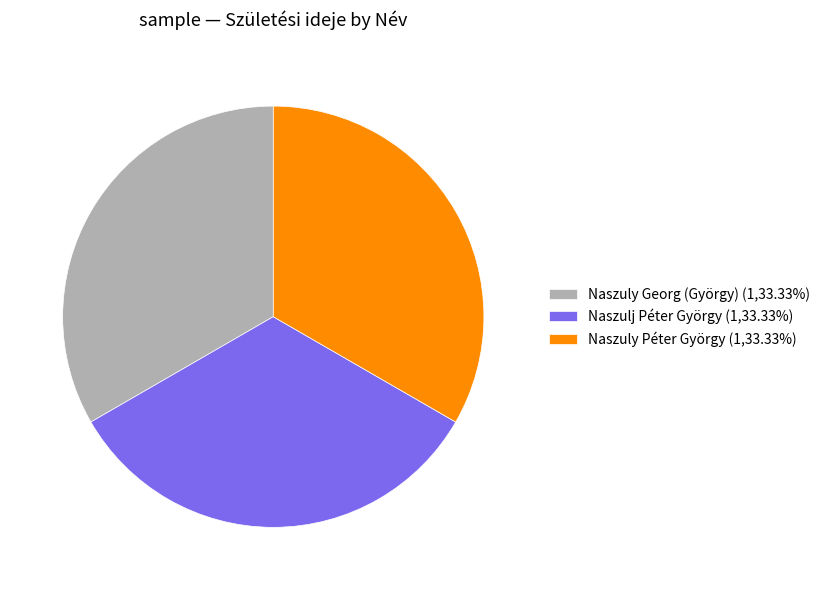

Is Naszuly Georg (György) (1,33.33%) the majority of the pie?

No